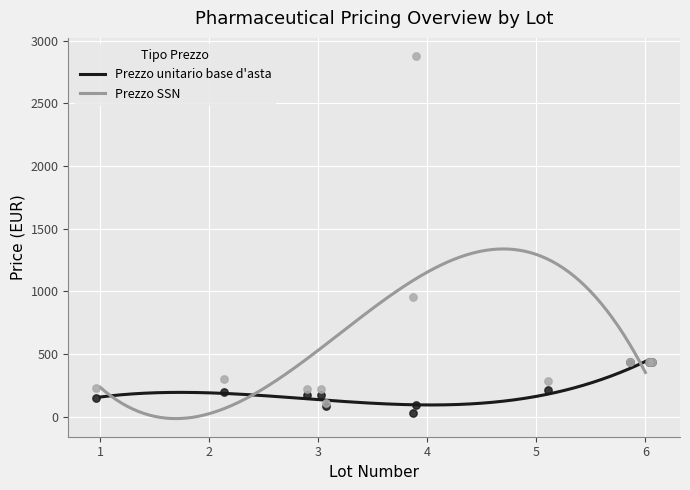

Which series has the largest Y range (max minus min)?

Prezzo SSN